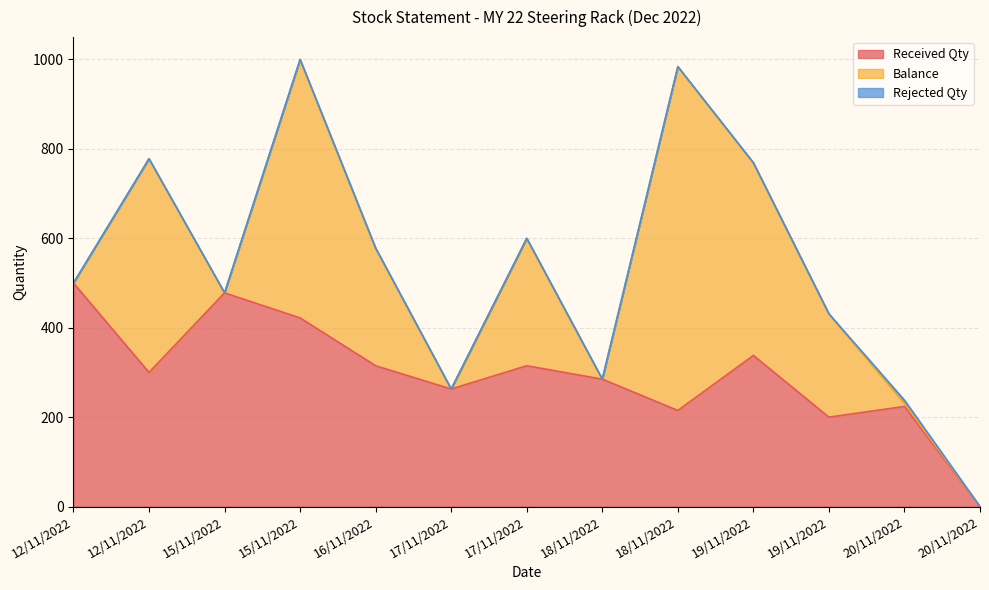

Between 15/11/2022 and 18/11/2022, which is larger?

15/11/2022